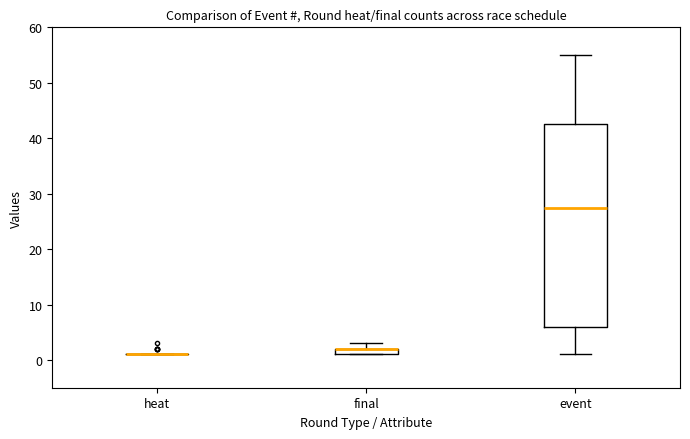

Where does the lower whisker of the box for event end on the y-axis? The values are not printed on the chart, so give them approximately, as read against the axis.

1